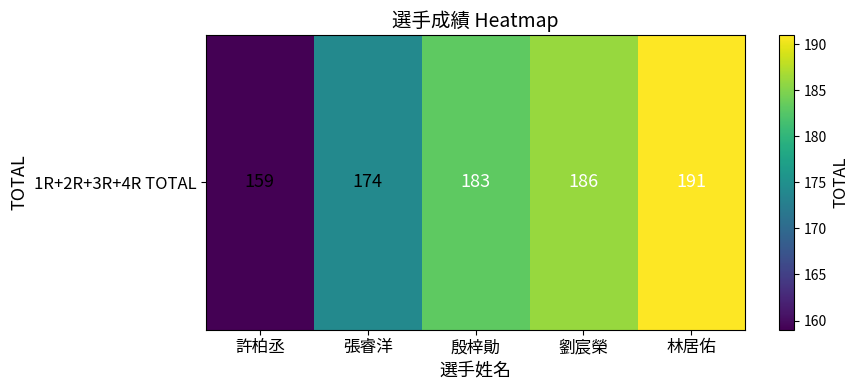

What is the smallest value displayed?

159